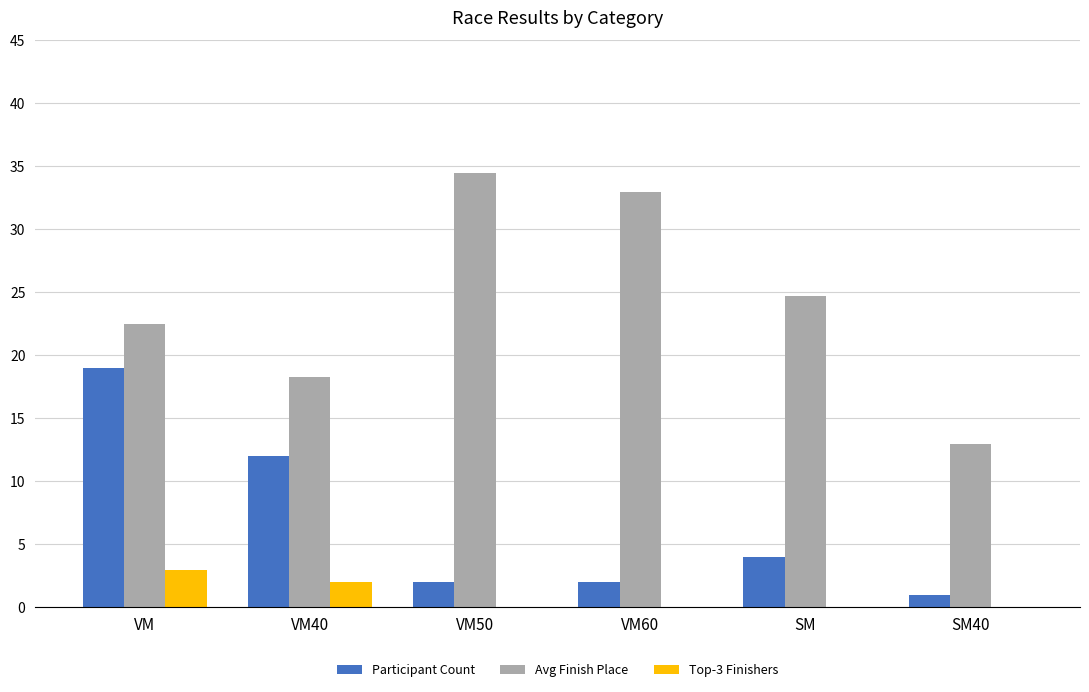

Reading left to right, list all the values displayed in this chart.

Participant Count: VM=19.0	VM40=12.0	VM50=2.0	VM60=2.0	SM=4.0	SM40=1.0
Avg Finish Place: VM=22.5	VM40=18.3	VM50=34.5	VM60=33.0	SM=24.8	SM40=13.0
Top-3 Finishers: VM=3.0	VM40=2.0	VM50=0.0	VM60=0.0	SM=0.0	SM40=0.0